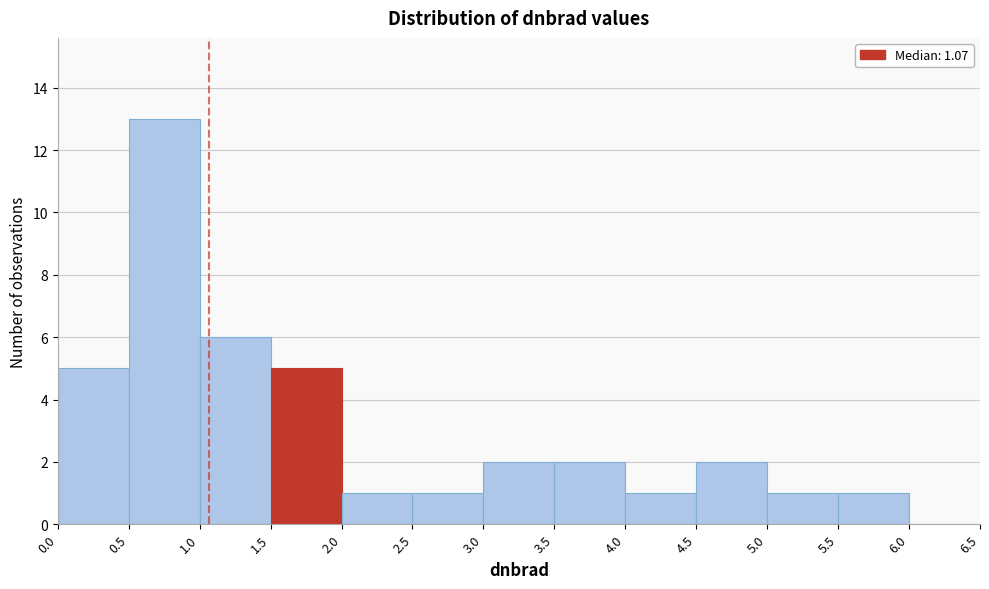

Reading left to right, transcribe this chart: for each bar, give the range it covers on the x-axis and its height. The values are not printed on the chart, so give them approximately, as read against the axis.

0.0 to 0.5: 5
0.5 to 1.0: 13
1.0 to 1.5: 6
1.5 to 2.0: 5
2.0 to 2.5: 1
2.5 to 3.0: 1
3.0 to 3.5: 2
3.5 to 4.0: 2
4.0 to 4.5: 1
4.5 to 5.0: 2
5.0 to 5.5: 1
5.5 to 6.0: 1
6.0 to 6.5: 0